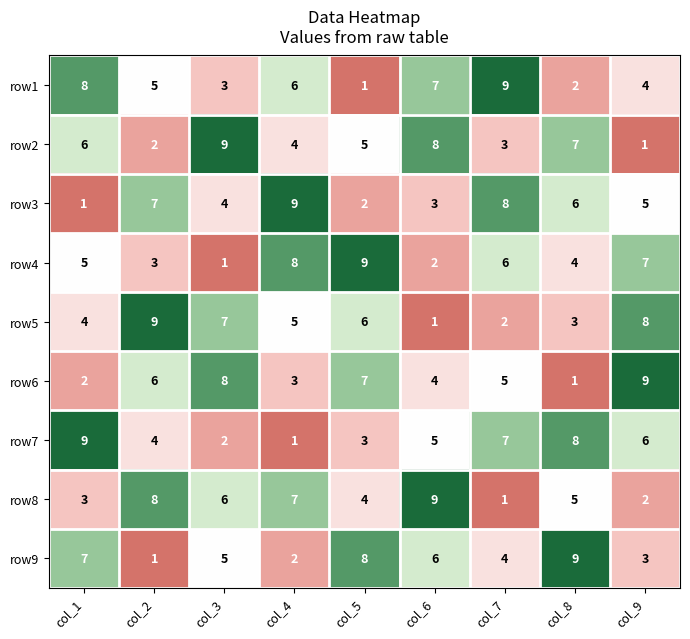

What is the difference between the row5 values at col_5 and col_7?

4